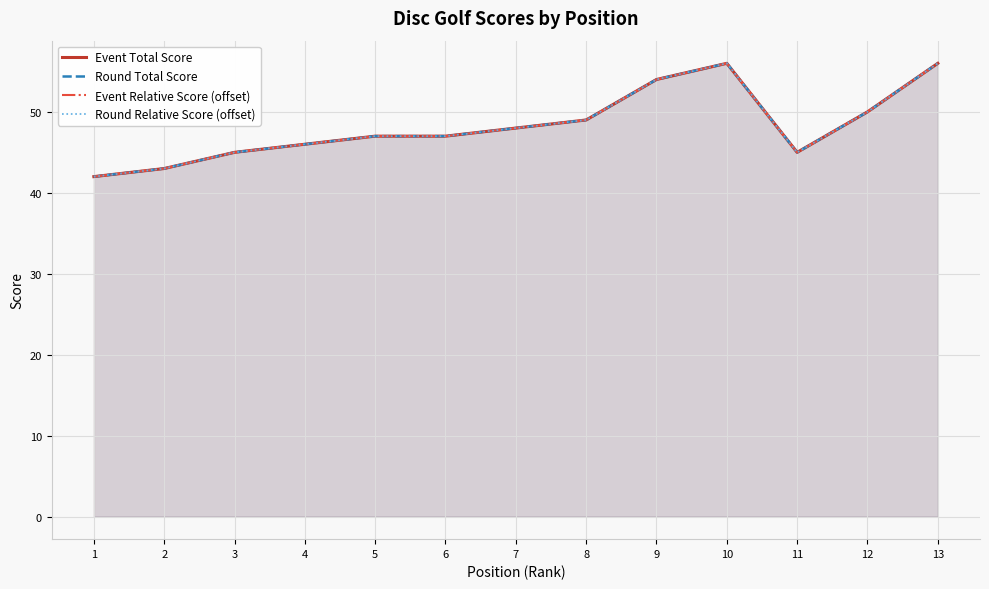

What is the smallest value displayed?

42